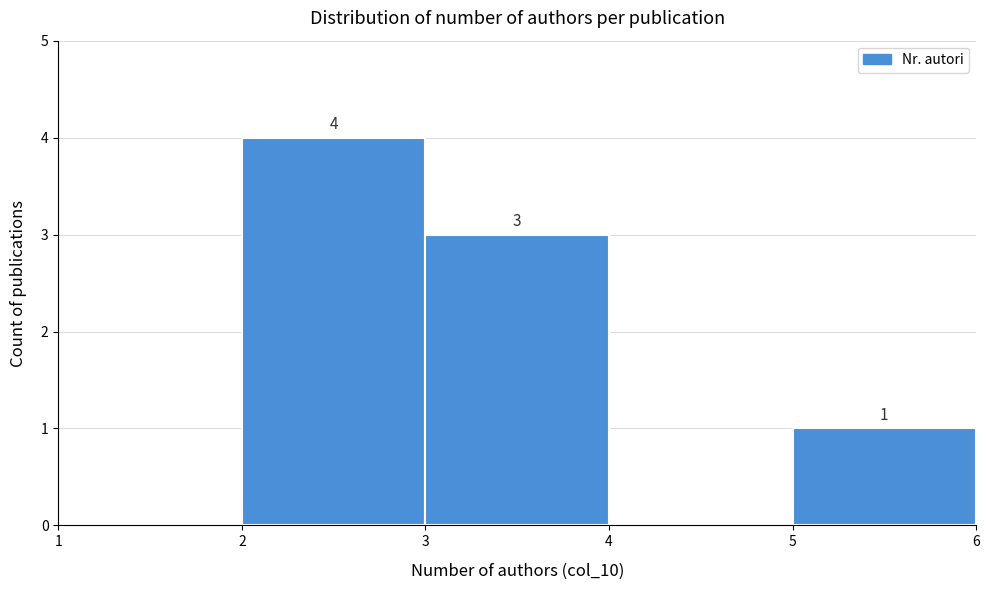

Over which range of the x-axis is the bar tallest?

2 to 3